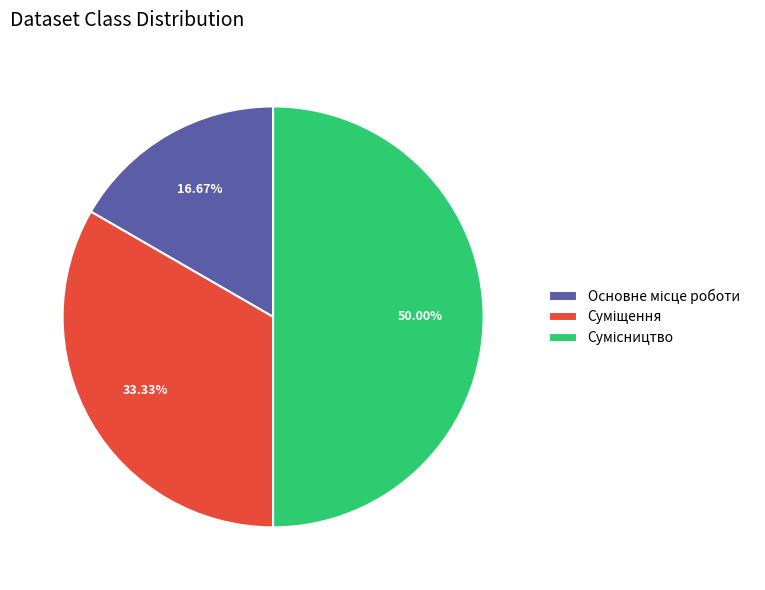

Which has a higher value, Сумісництво or Основне місце роботи?

Сумісництво